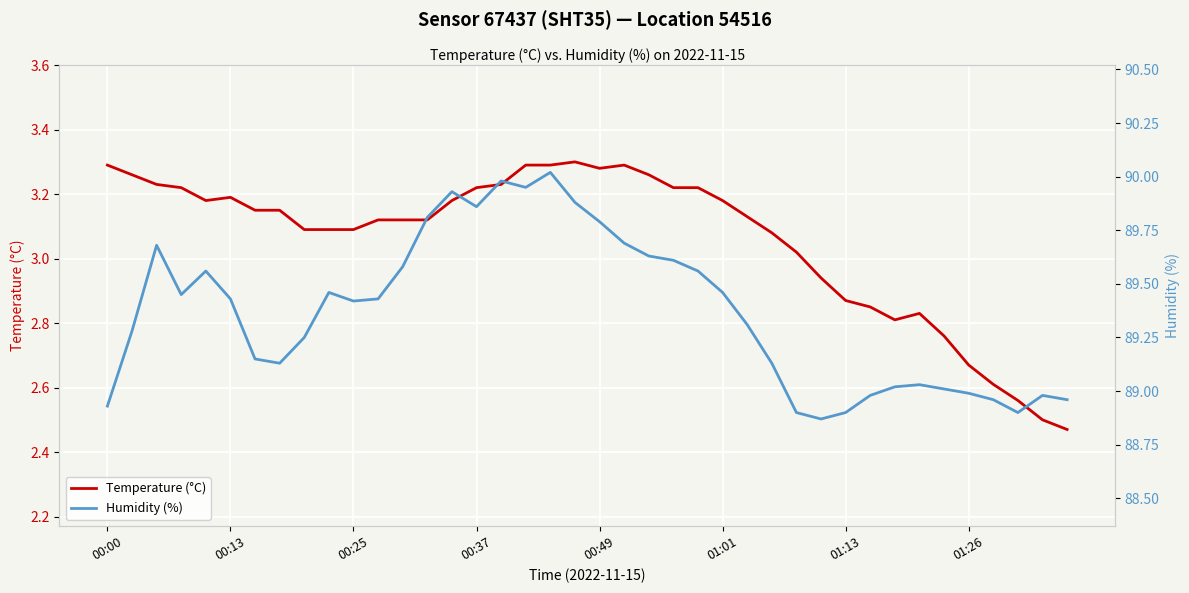

Between 27 and 12, which is larger?

12